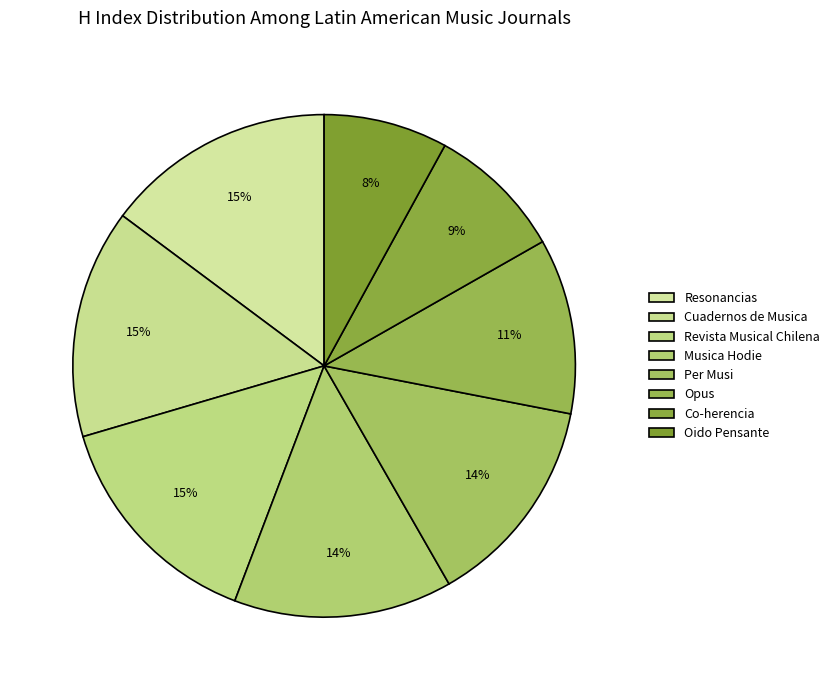

Between Co-herencia and Opus, which is larger?

Opus